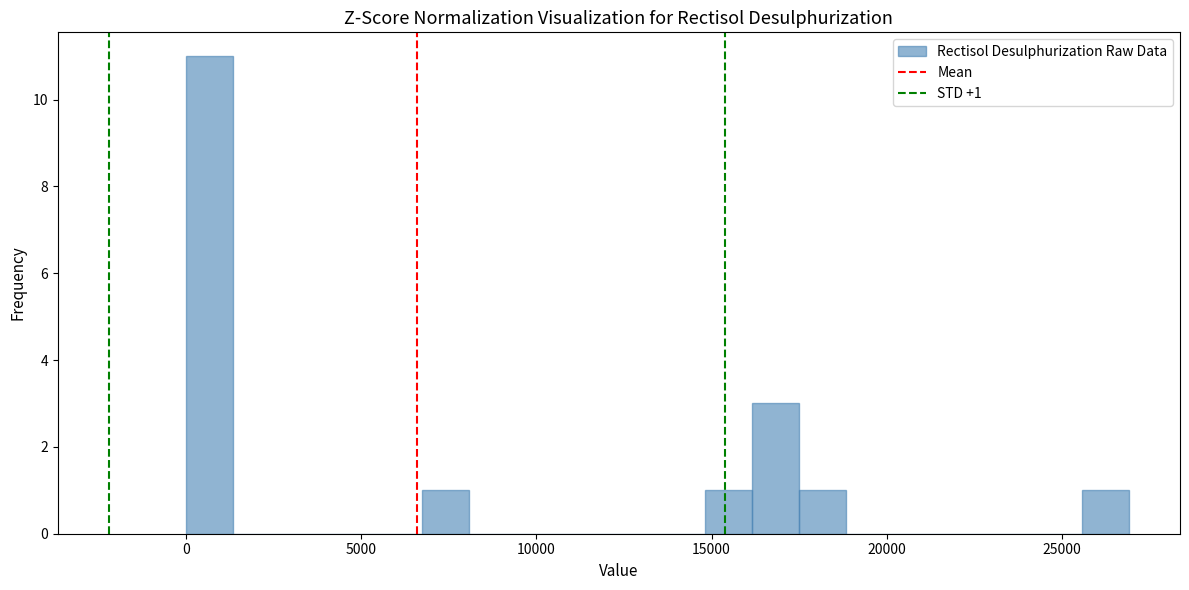

Around what value on the x-axis is the tallest bar? Give the approximate position of its centre, as read against the axis.

500